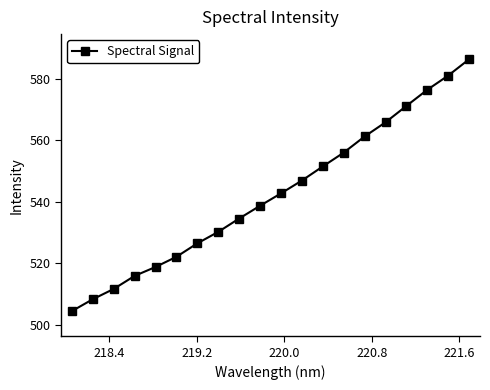

How many series are shown in this chart?

1